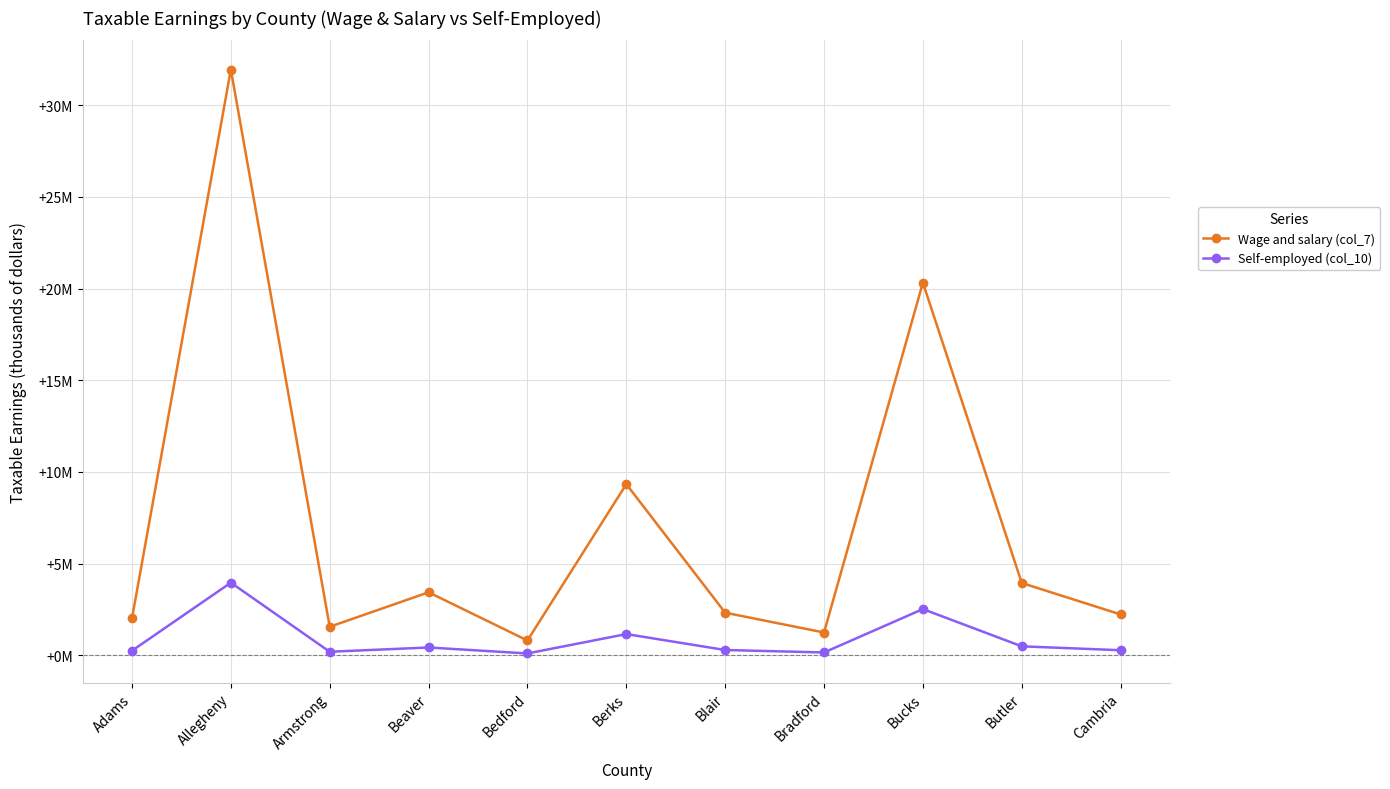

List the series in order of their peak value, highest first.

Wage and salary (col_7), Self-employed (col_10)